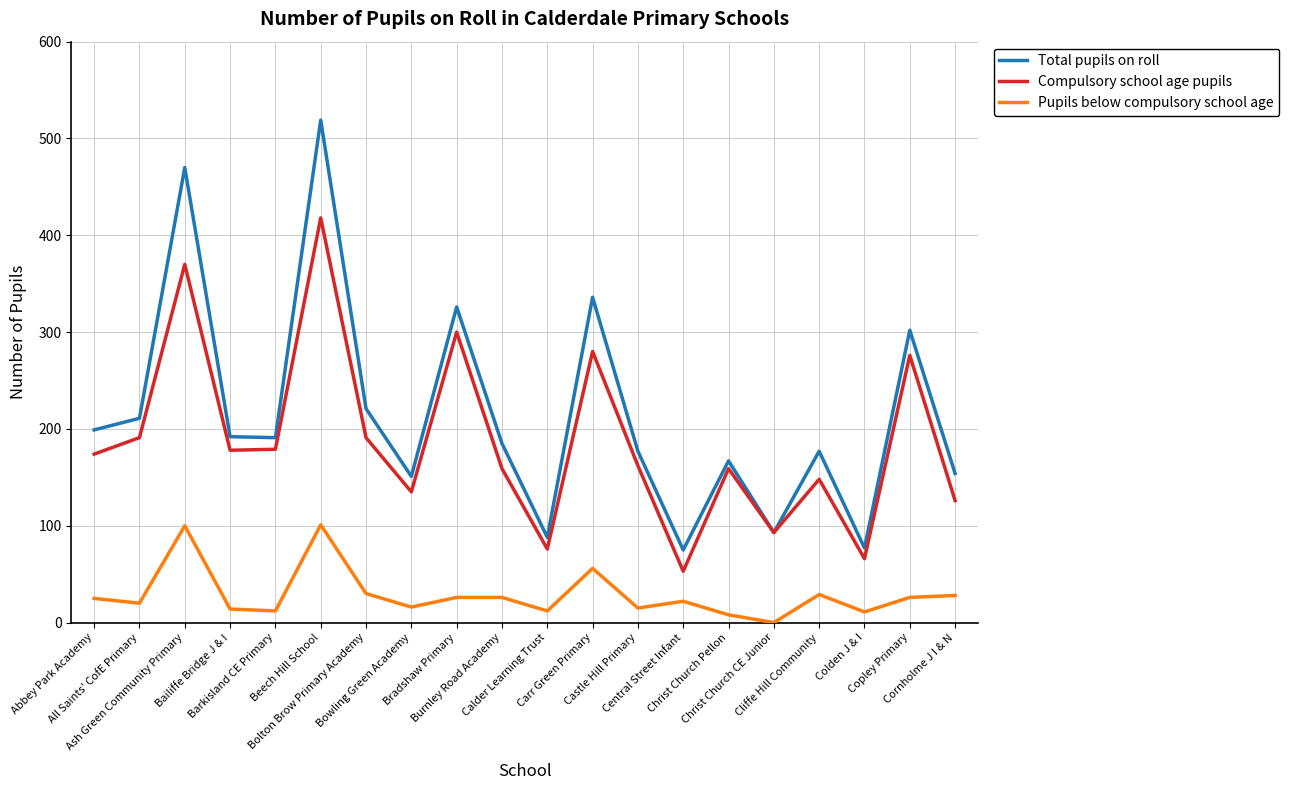

Rank the series by their maximum value, from lowest to highest.

Pupils below compulsory school age, Compulsory school age pupils, Total pupils on roll